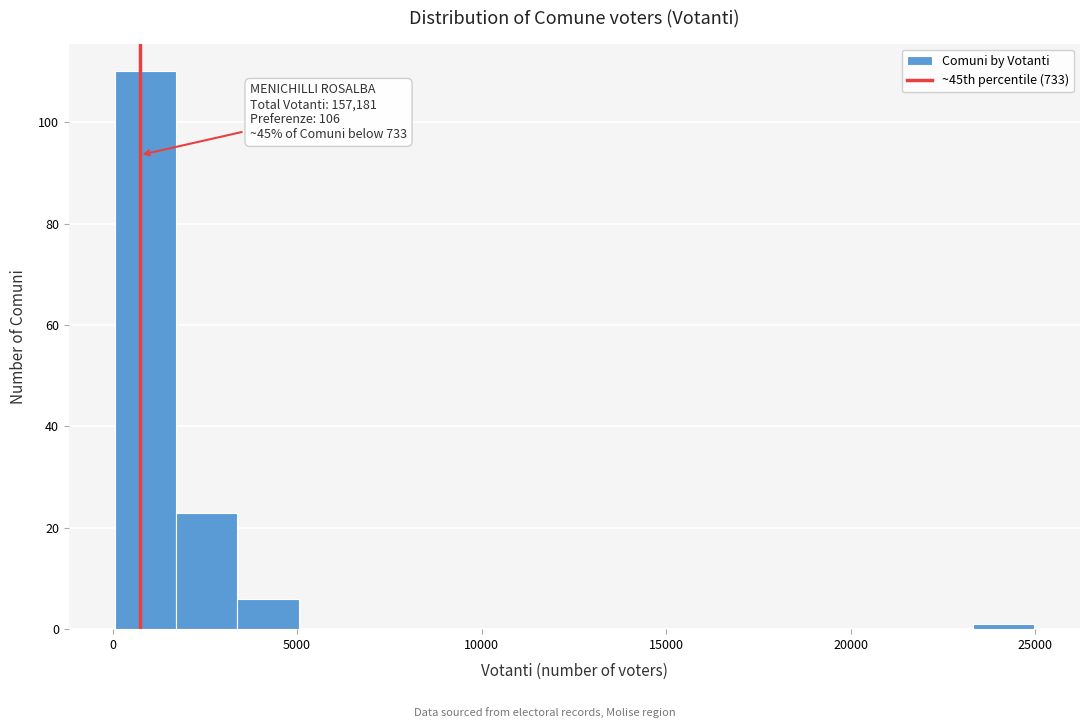

Around what value on the x-axis is the tallest bar? Give the approximate position of its centre, as read against the axis.

1000